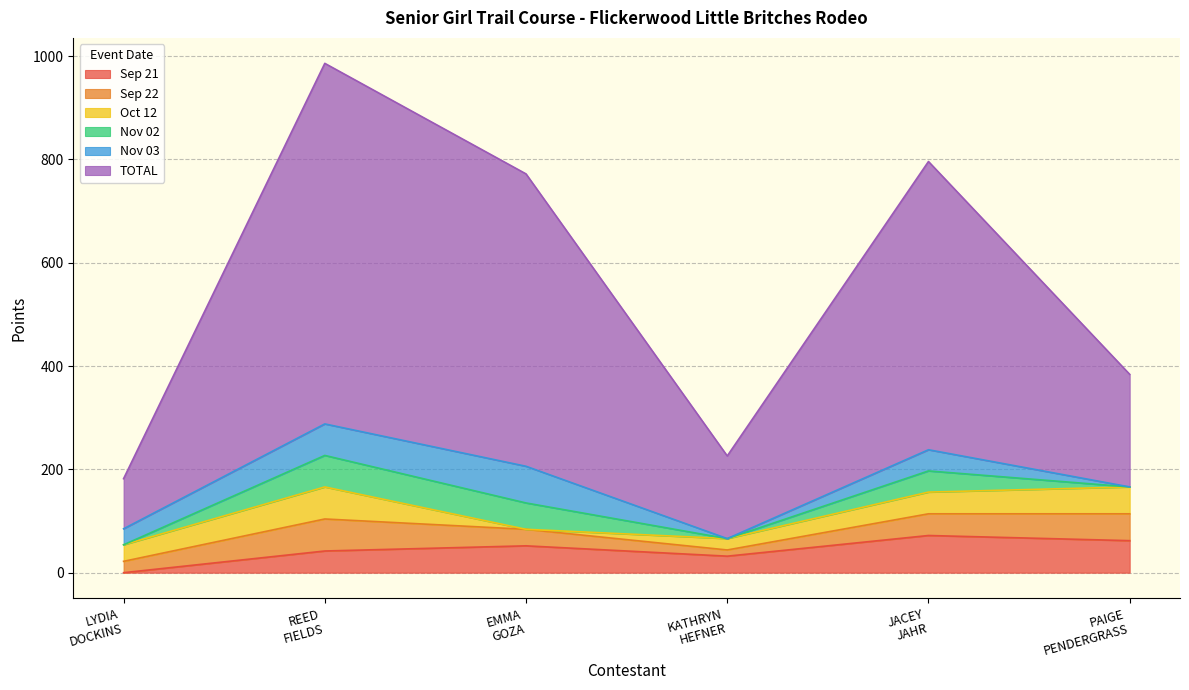

At which label is Sep 22 closest to 31?

GOZA EMMA